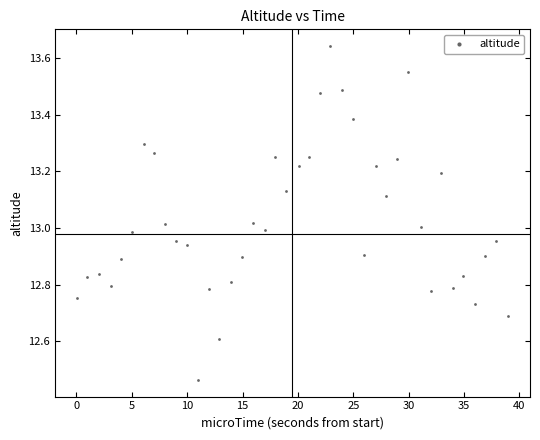

What is the range of X values (max minus min)?

39.0